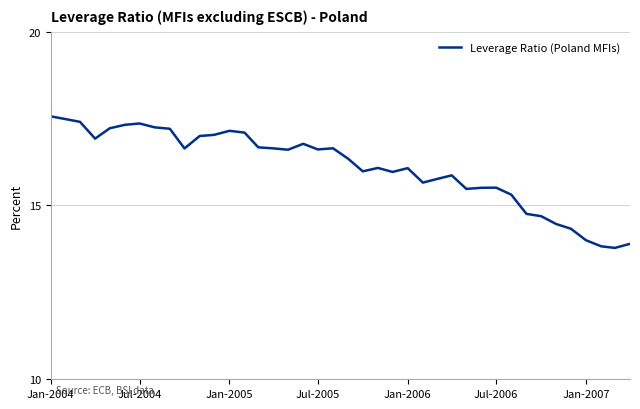

What is the maximum value shown in the chart?

17.6